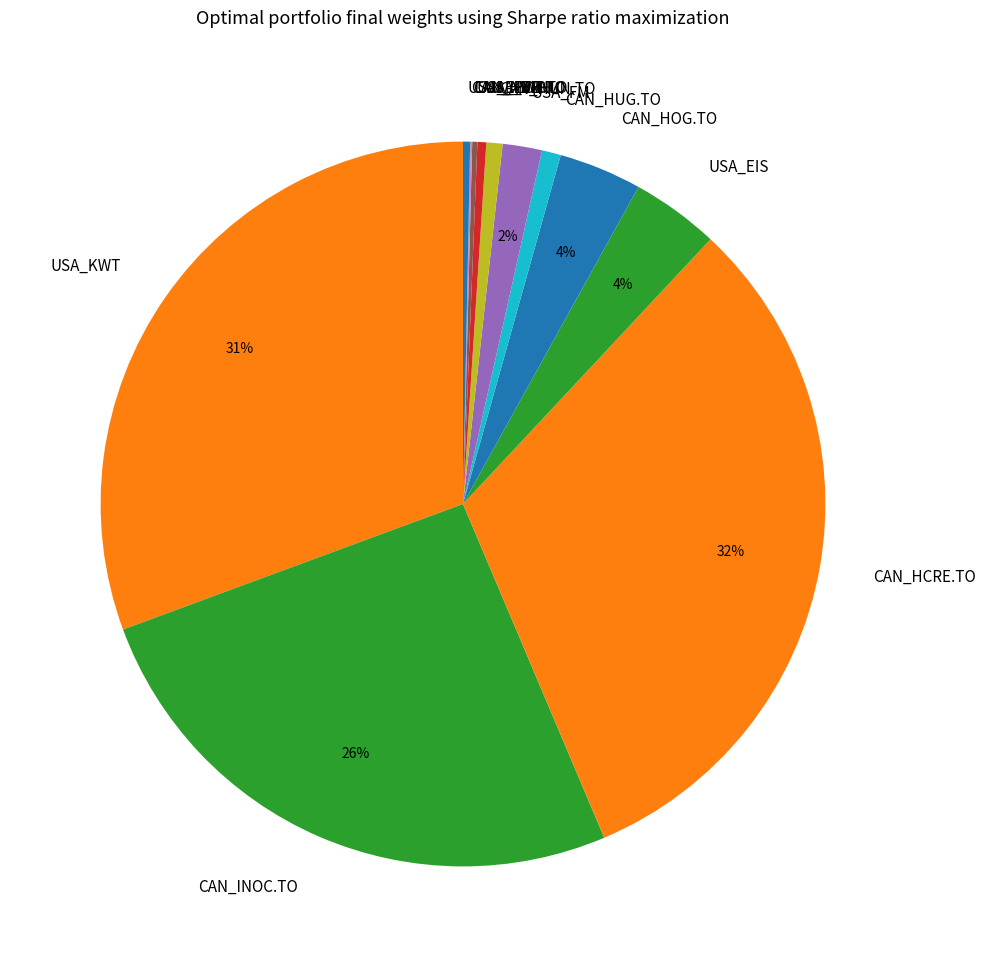

To the nearest percent, what is the difference between the largest and smallest slice percentages?

32%